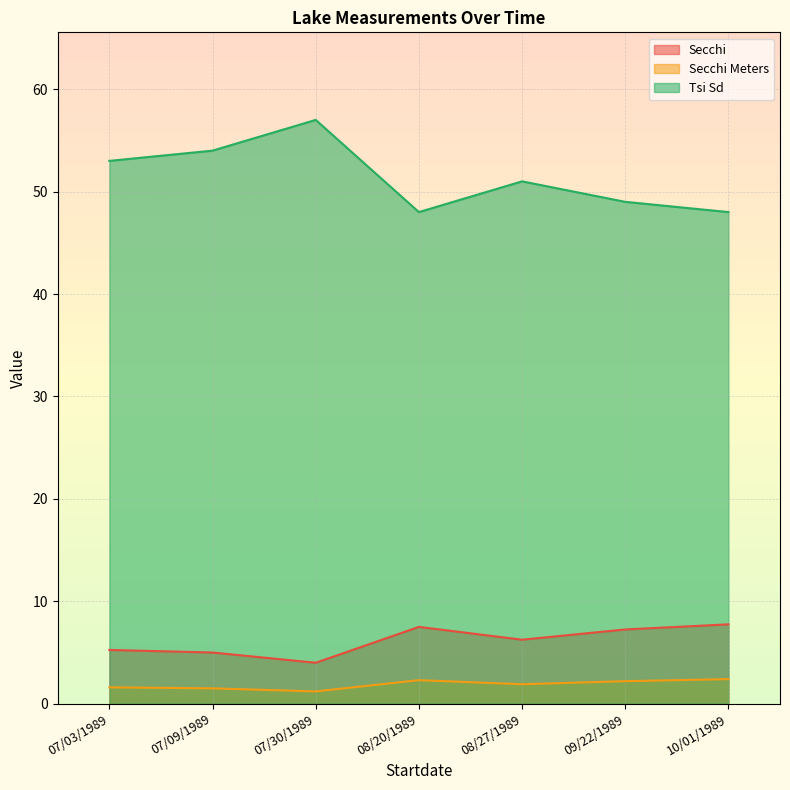

Which series changed the most between 07/03/1989 and 08/27/1989?

Tsi Sd